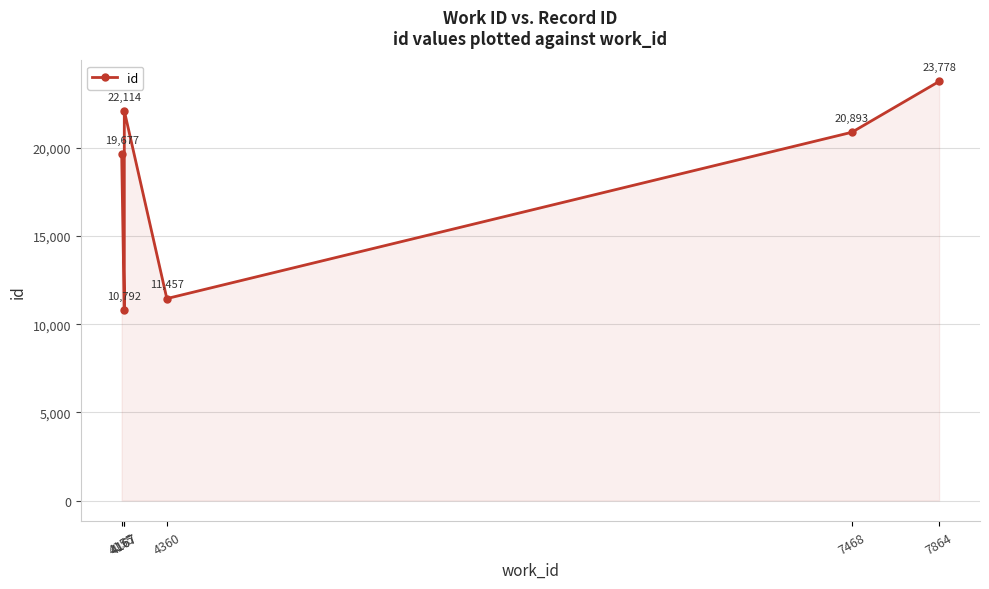

Does the chart display data point markers on the line(s)?

Yes